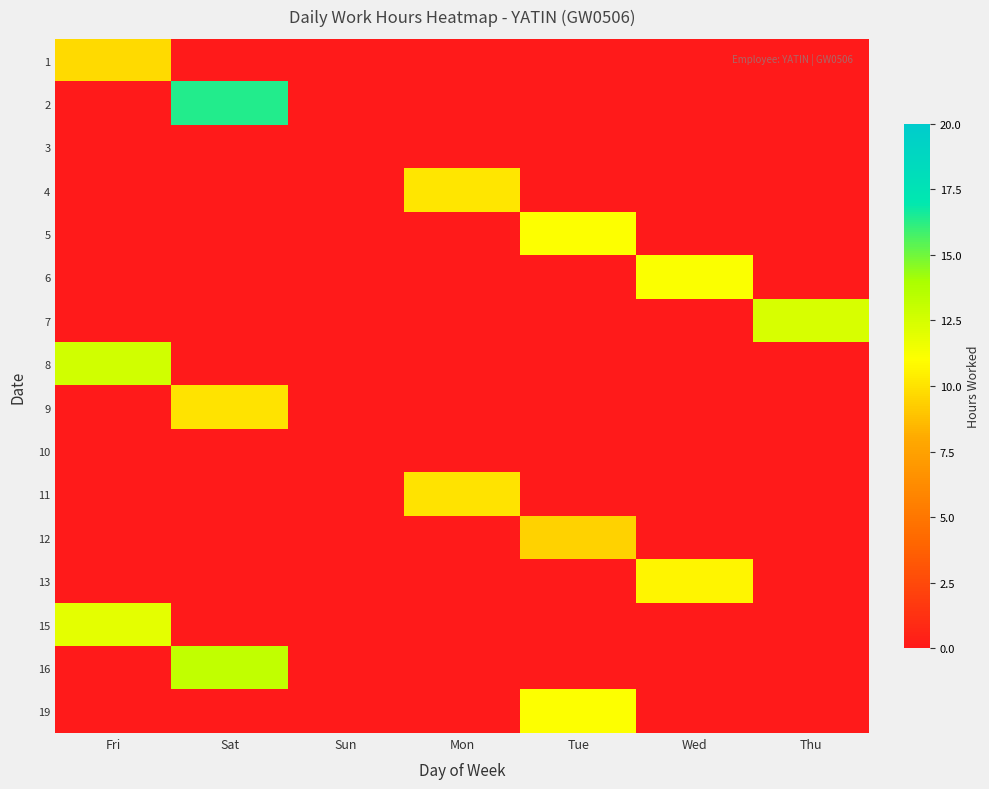

What is the total value across all series at Sat?

39.5